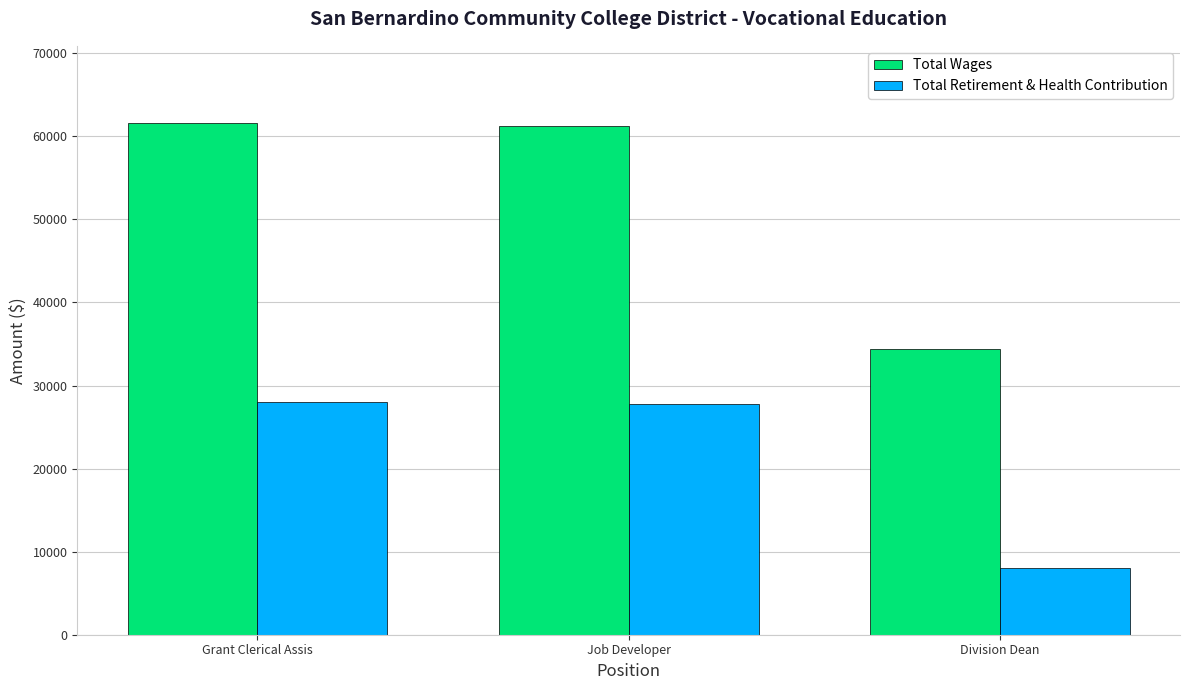

What is the difference between the highest and lowest values at Division Dean?

26465